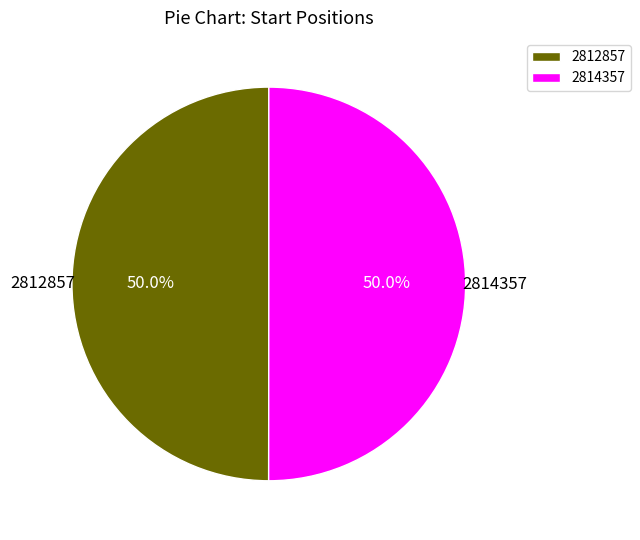

What is the ratio of the value at 2814357 to the value at 2812857?

1.0